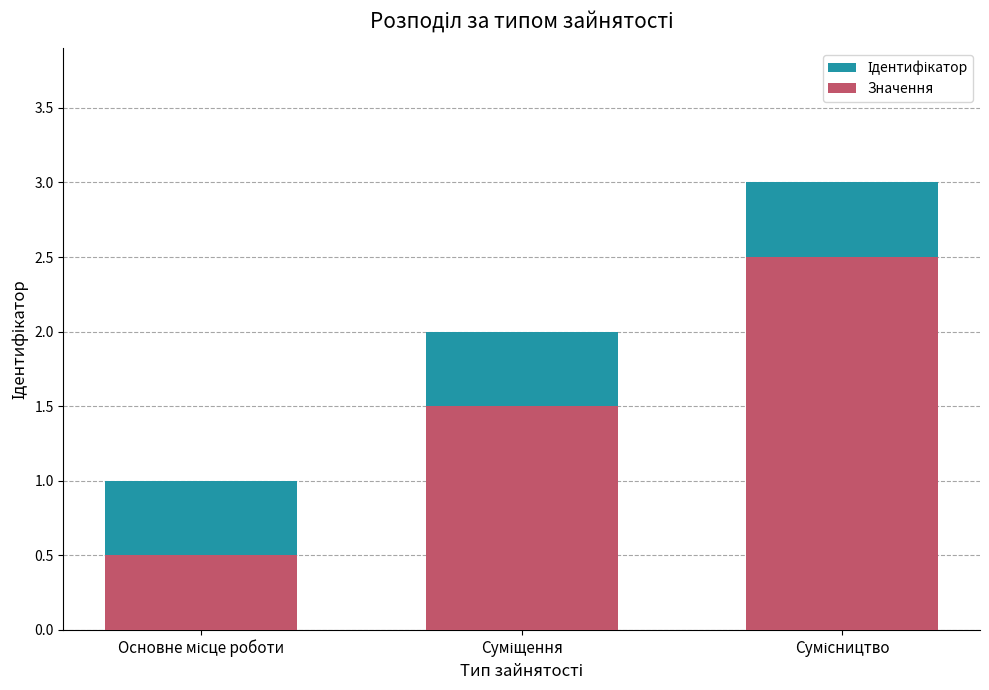

Which category has the lowest value in the Ідентифікатор series?

Основне місце роботи